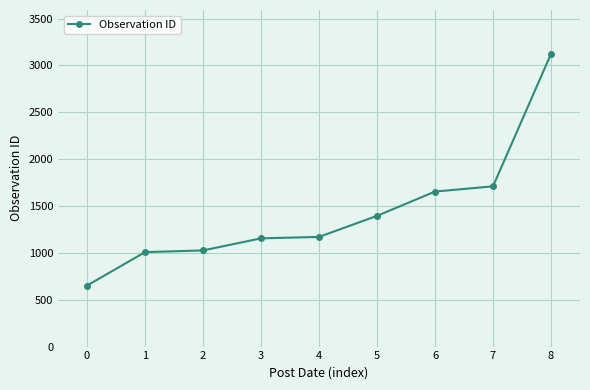

Is it true that the value at 3 is 366?

False